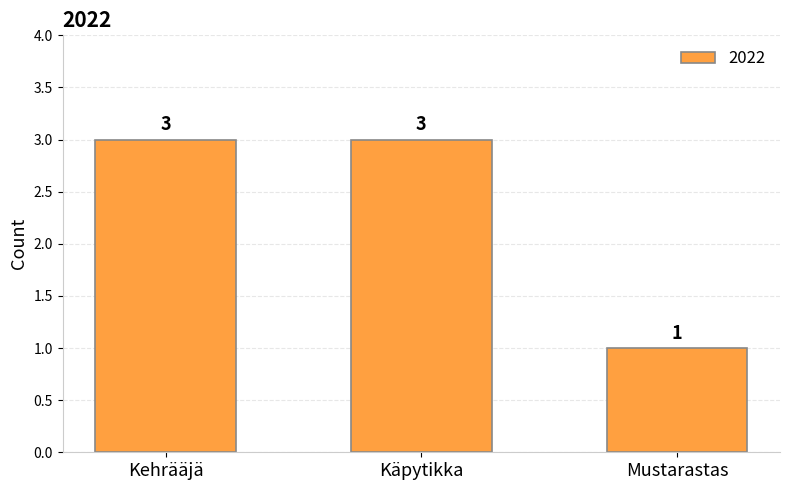

How many series are shown in this chart?

1